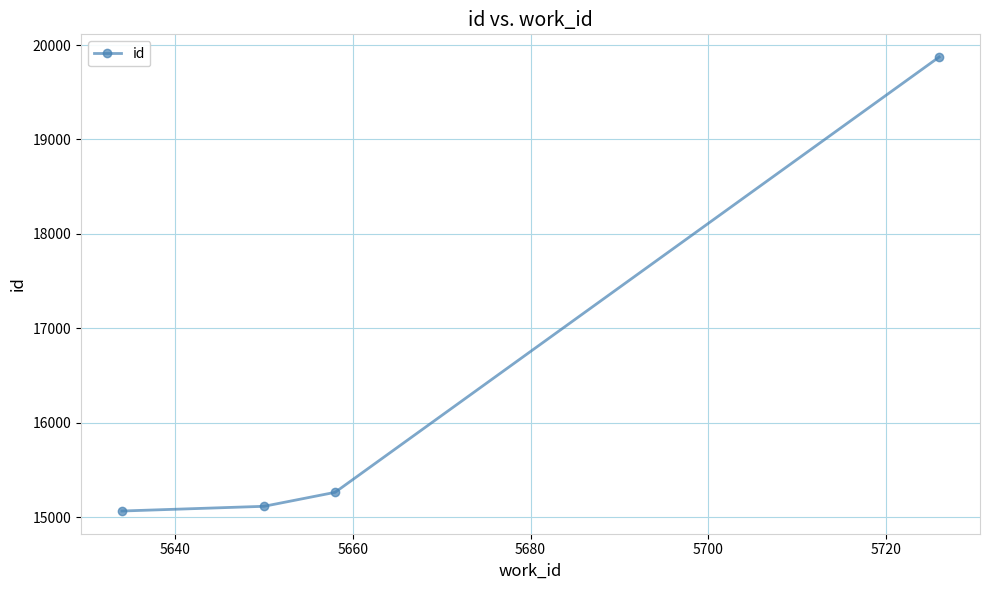

What is the value of the 4th point from the left?

19873